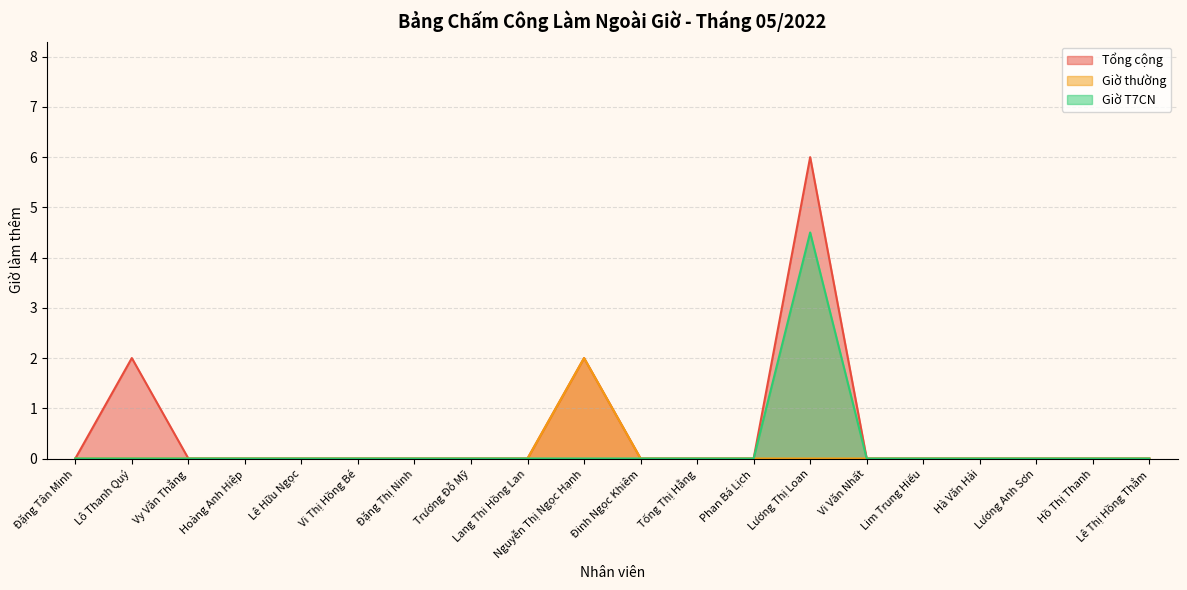

How many lines are shown in the chart?

3